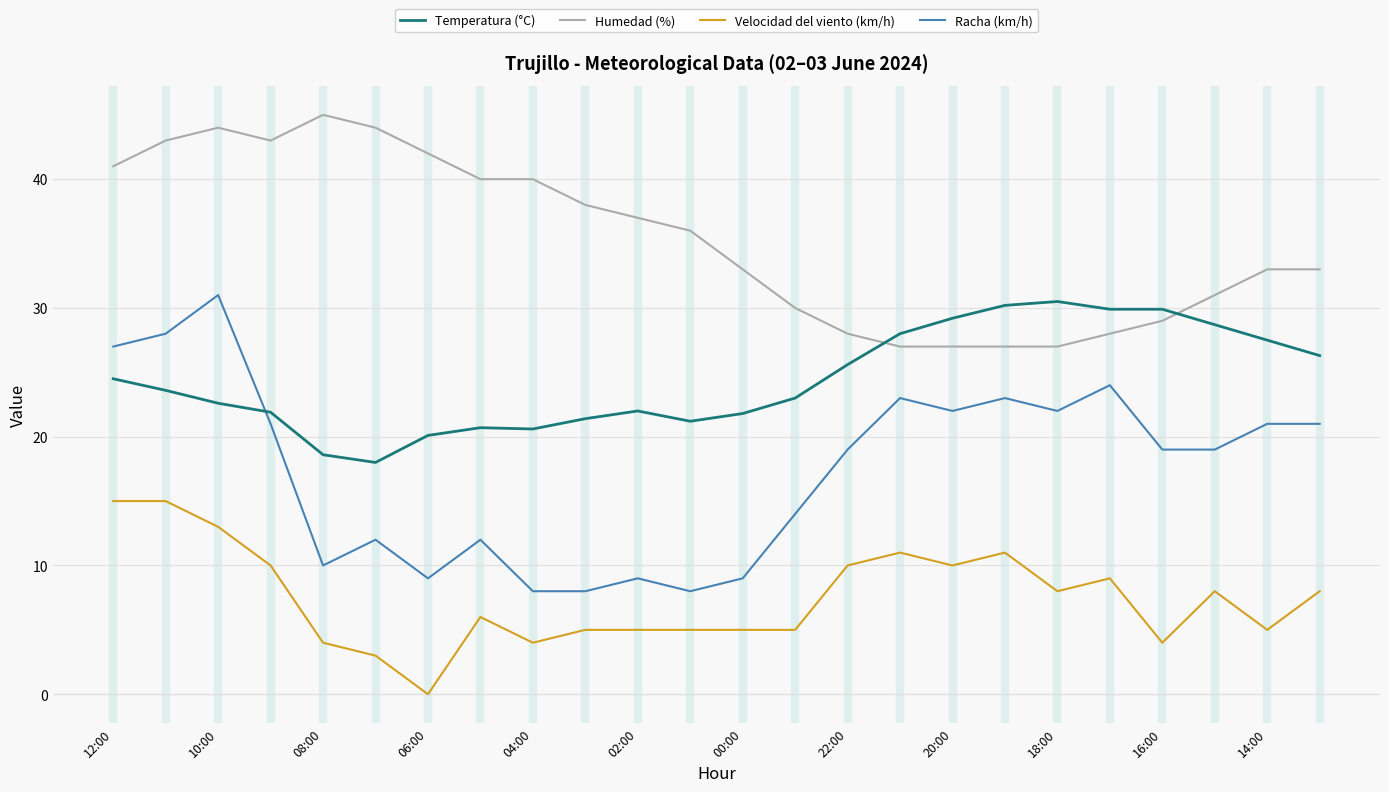

What is the difference between the maximum and minimum values in the Temperatura (°C) series?

12.5